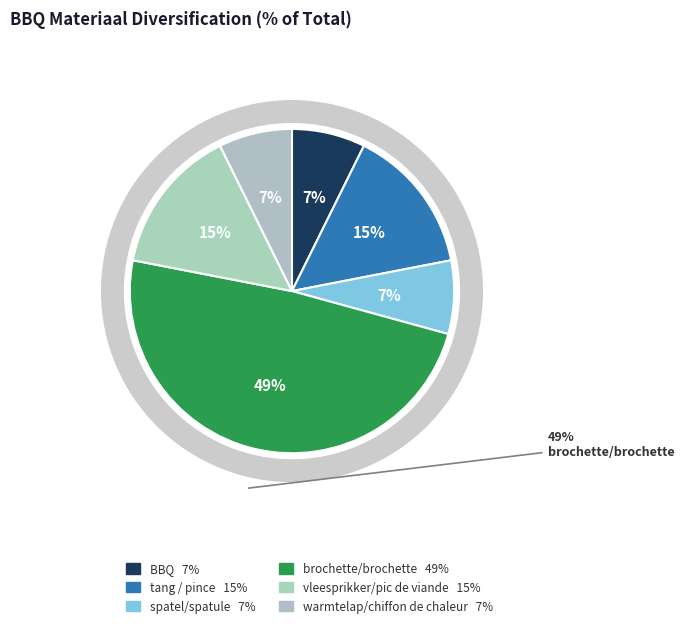

To the nearest percent, what percentage of the pie is vleesprikker/pic de viande?

15%